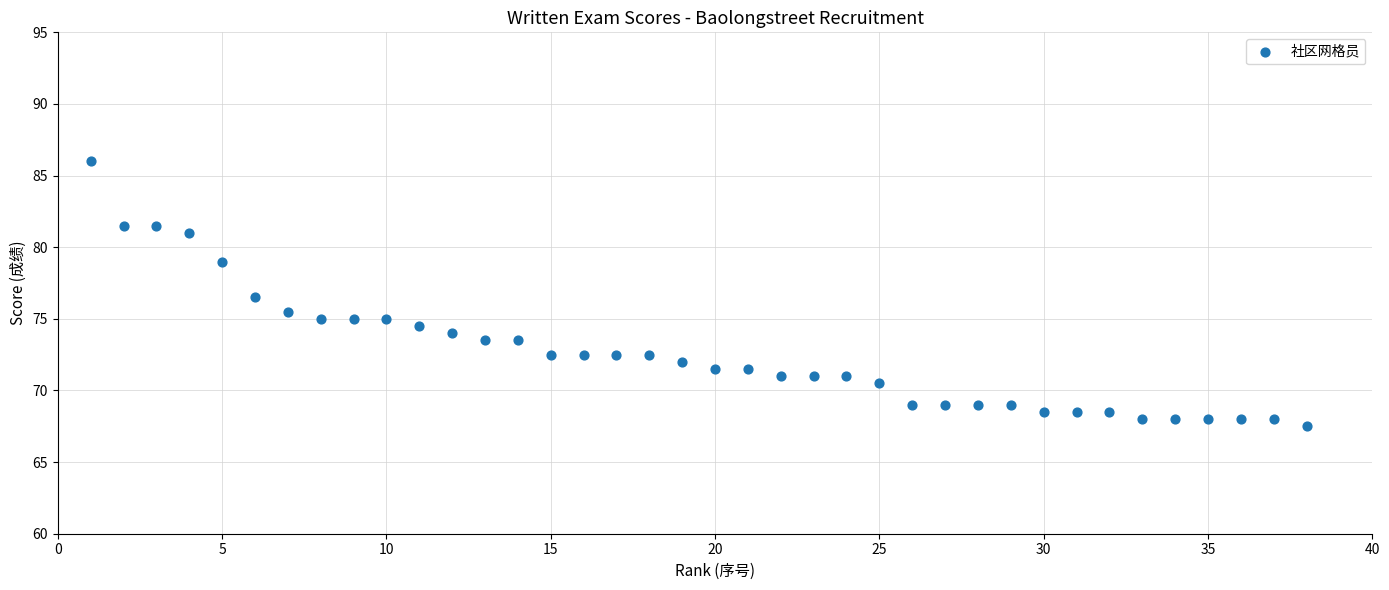

What is the range of X values (max minus min)?

37.0